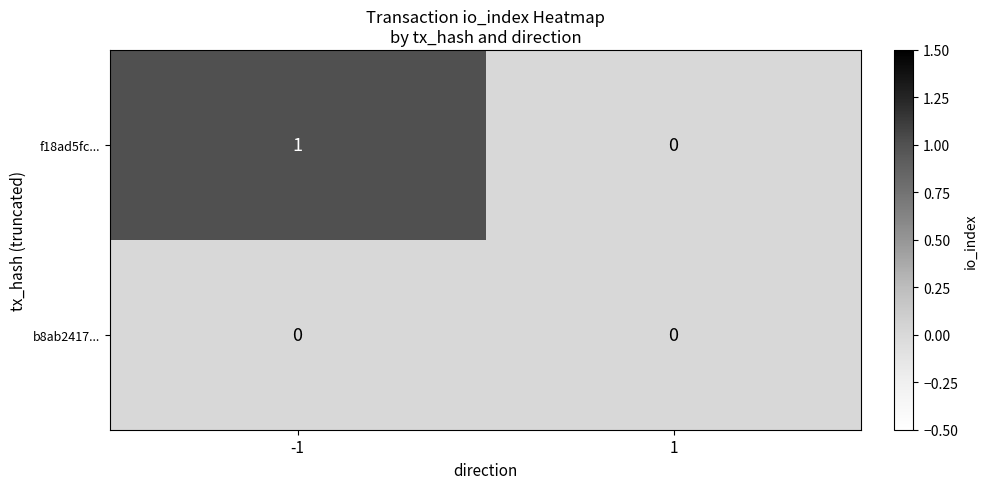

Between -1 and 1, which series saw the biggest shift?

f18ad5fc...